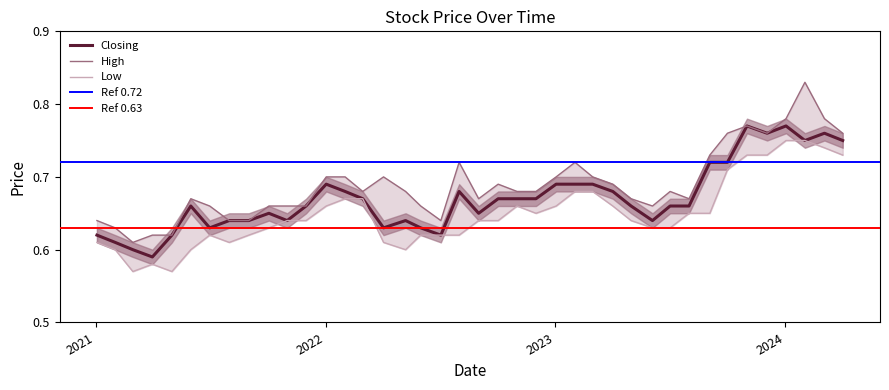

True or false: High has more than 2 interior local peaks.

True